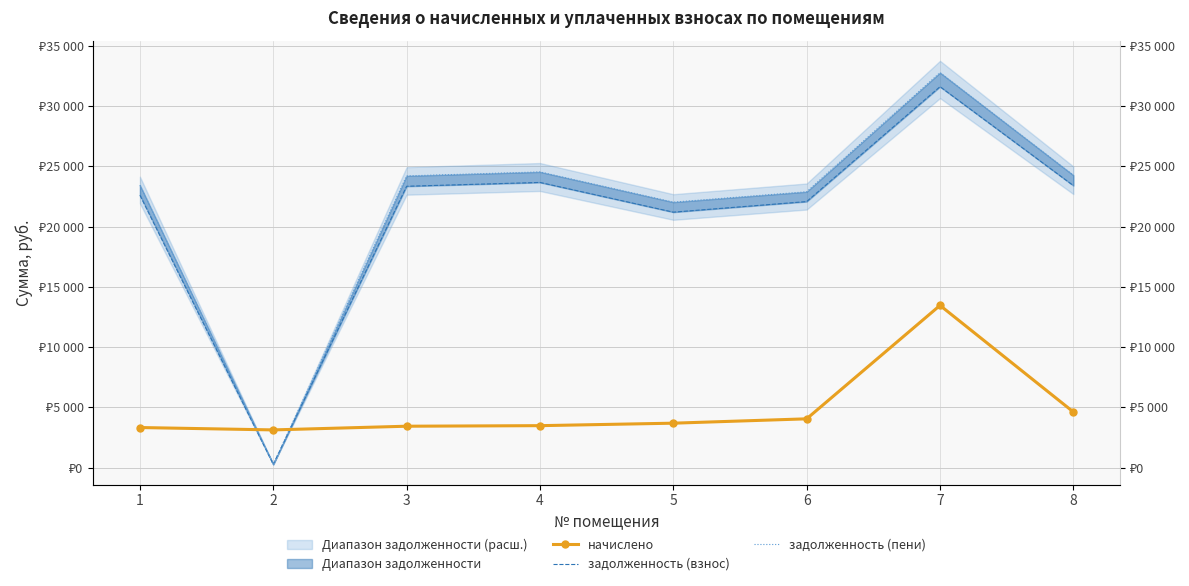

Which series has the largest total across all categories?

задолженность (пени)